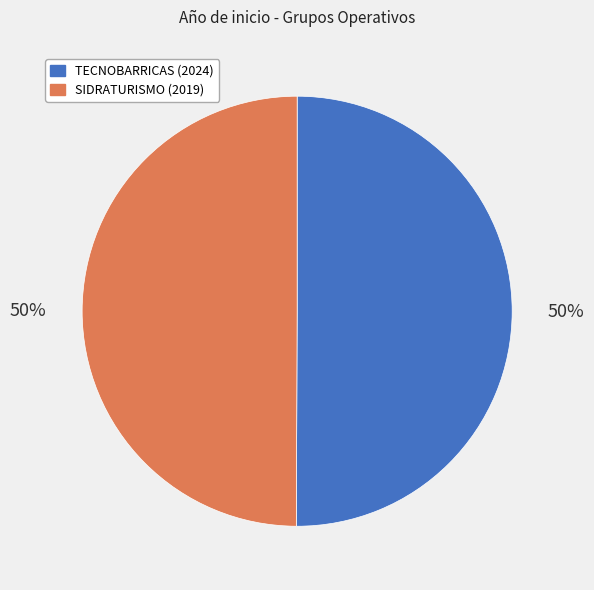

How many slices are in this pie chart?

2